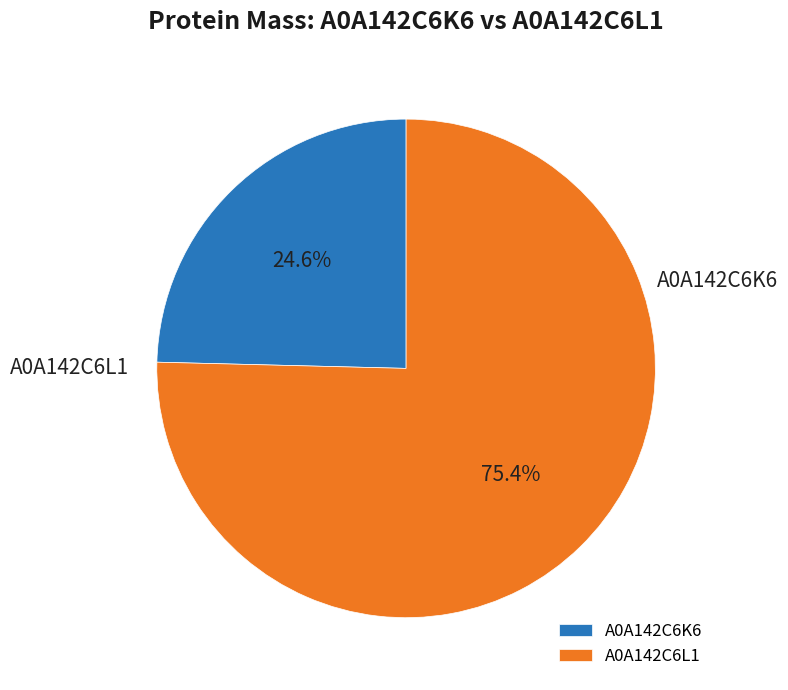

Which category has the smallest portion of the pie?

A0A142C6K6